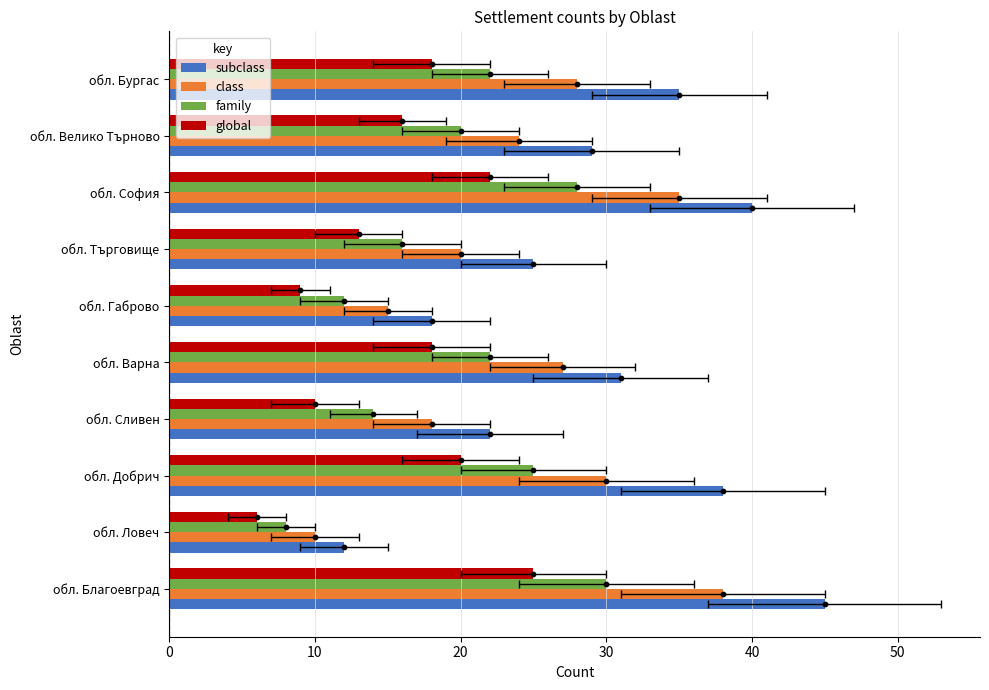

Which series has the widest spread of Y values?

subclass